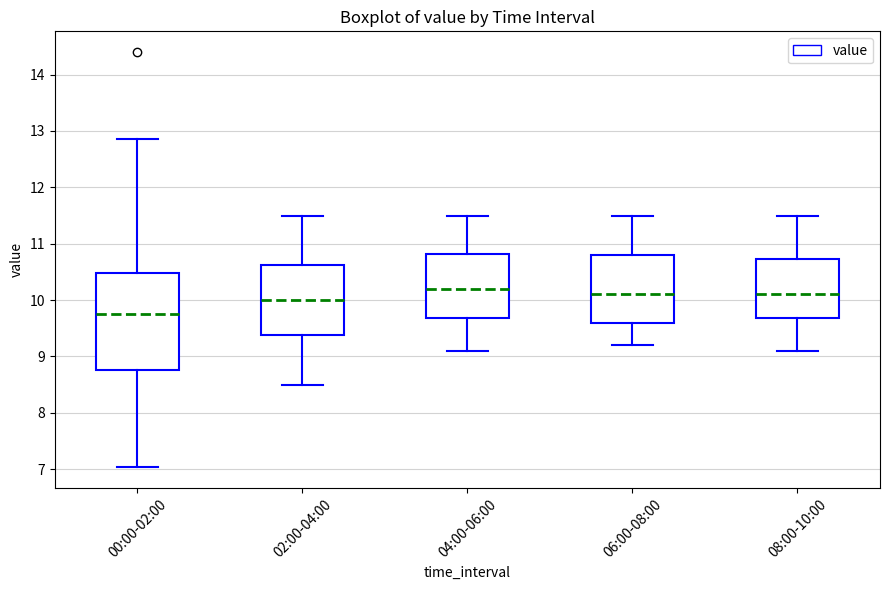

Reading left to right, transcribe this box plot: for each box, give where its median line is, the range the box spans, and where its two whiskers end, as read against the y-axis. The values are not printed on the chart, so give them approximately, as read against the axis.

00:00-02:00: median 9.8, box 8.8 to 10.5, whiskers 7.0 to 12.9
02:00-04:00: median 10.0, box 9.4 to 10.6, whiskers 8.5 to 11.5
04:00-06:00: median 10.2, box 9.7 to 10.8, whiskers 9.1 to 11.5
06:00-08:00: median 10.1, box 9.6 to 10.8, whiskers 9.2 to 11.5
08:00-10:00: median 10.1, box 9.7 to 10.7, whiskers 9.1 to 11.5